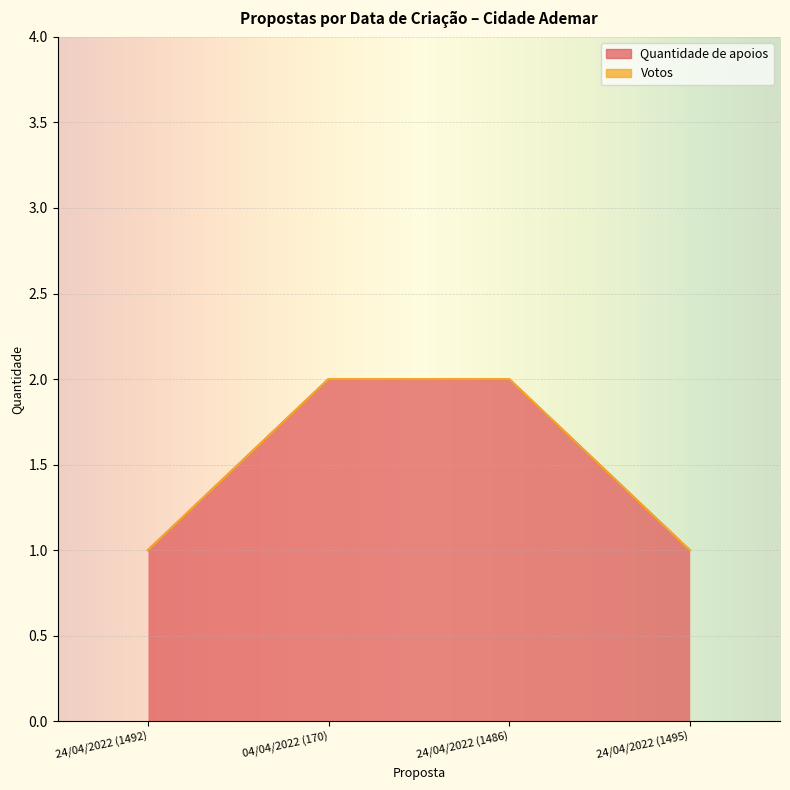

What is the minimum value shown in the chart?

1